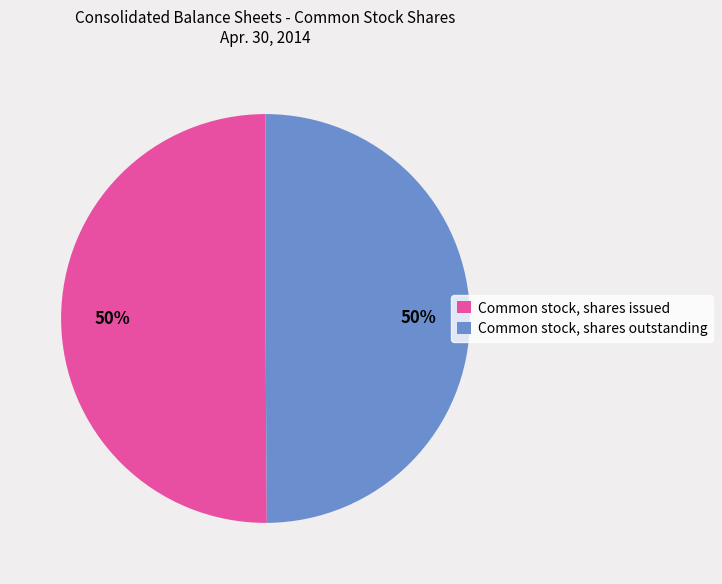

What is the ratio of the value at Common stock, shares issued to the value at Common stock, shares outstanding?

1.0